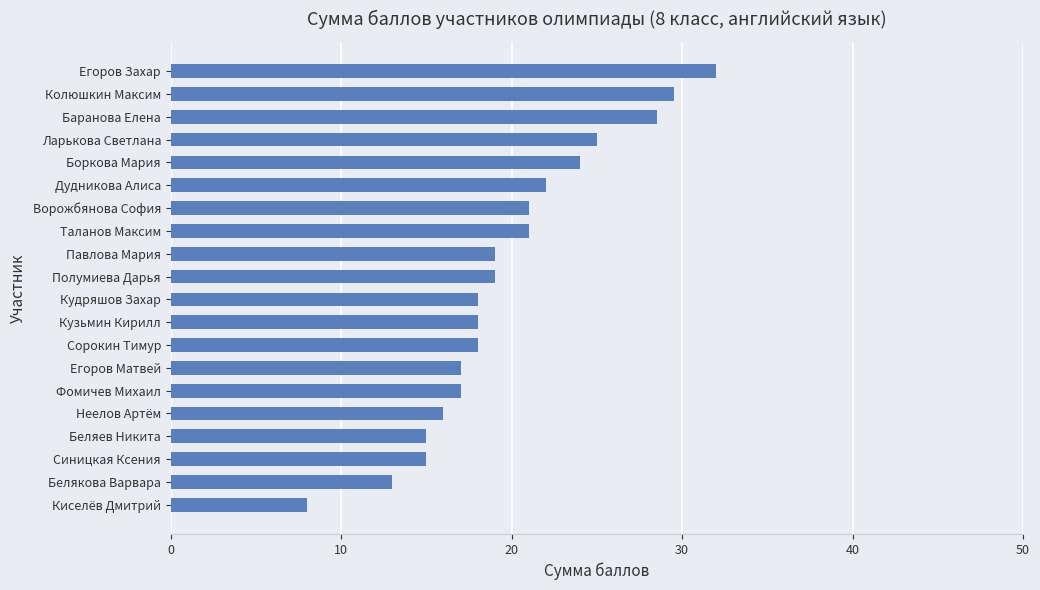

What is the greatest value displayed?

32.0